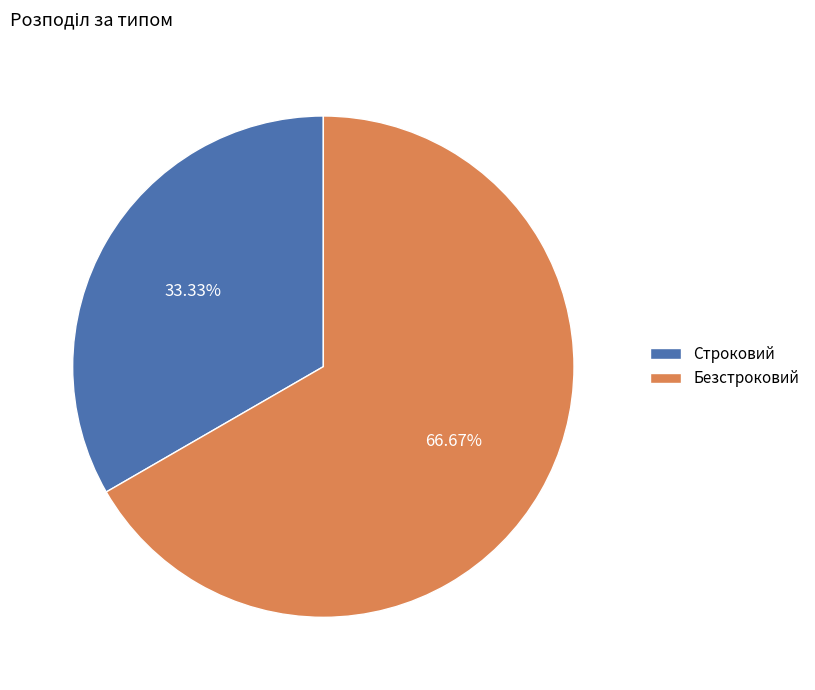

To the nearest percent, what is the combined percentage of Строковий and Безстроковий?

100%